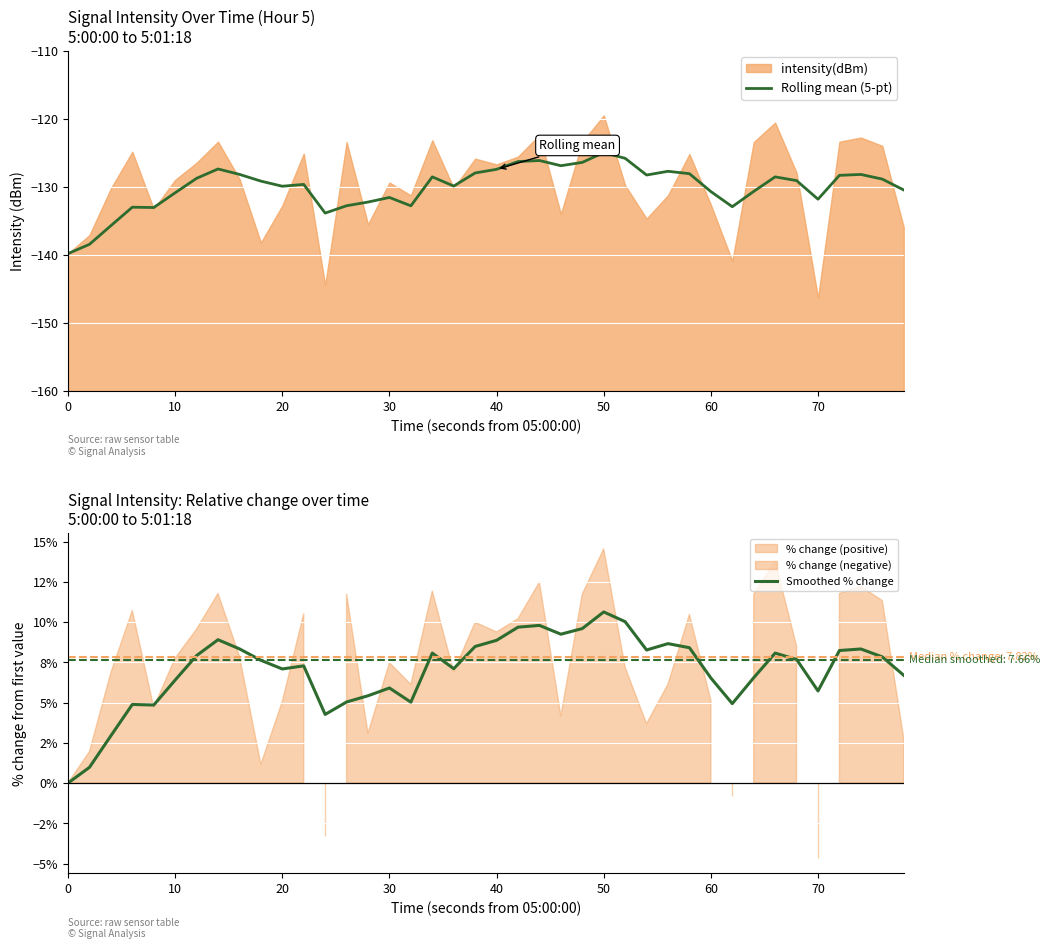

How many data points does each series have?

40